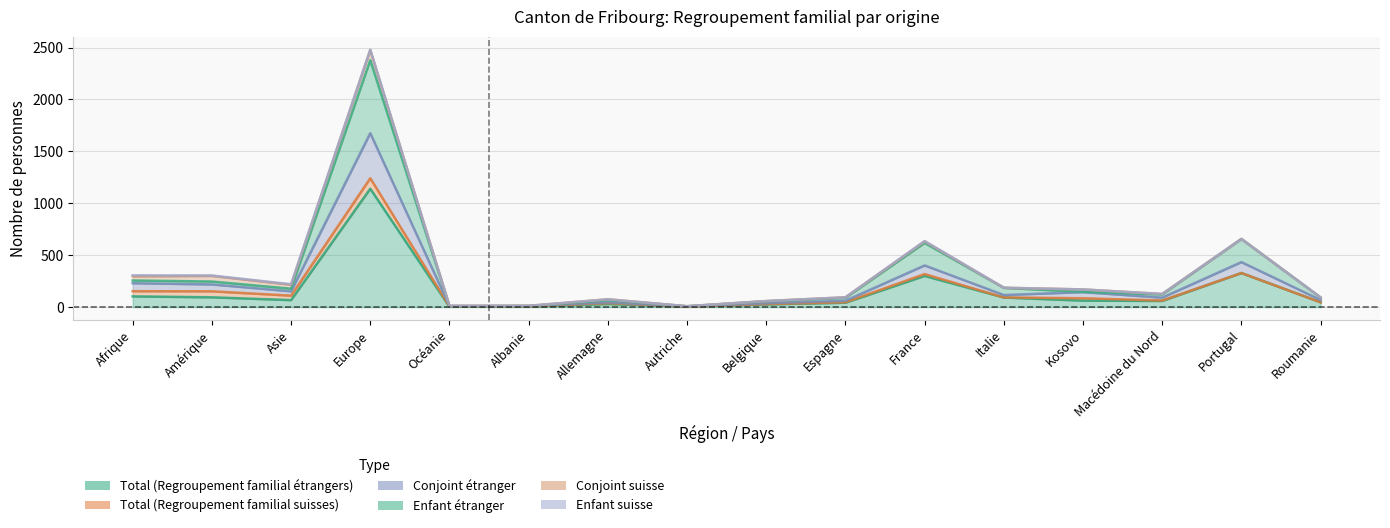

Where is the first local maximum for Total (Regroupement familial étrangers)?

Europe